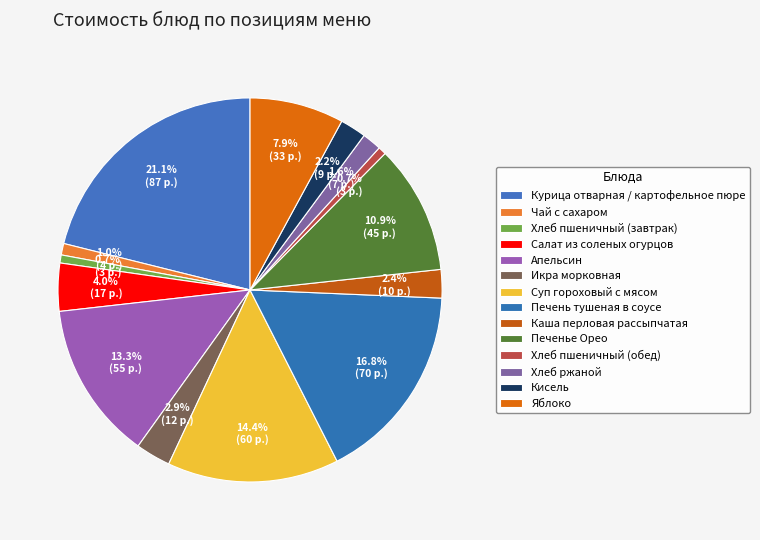

True or false: Каша перловая рассыпчатая accounts for 2% of the total.

True